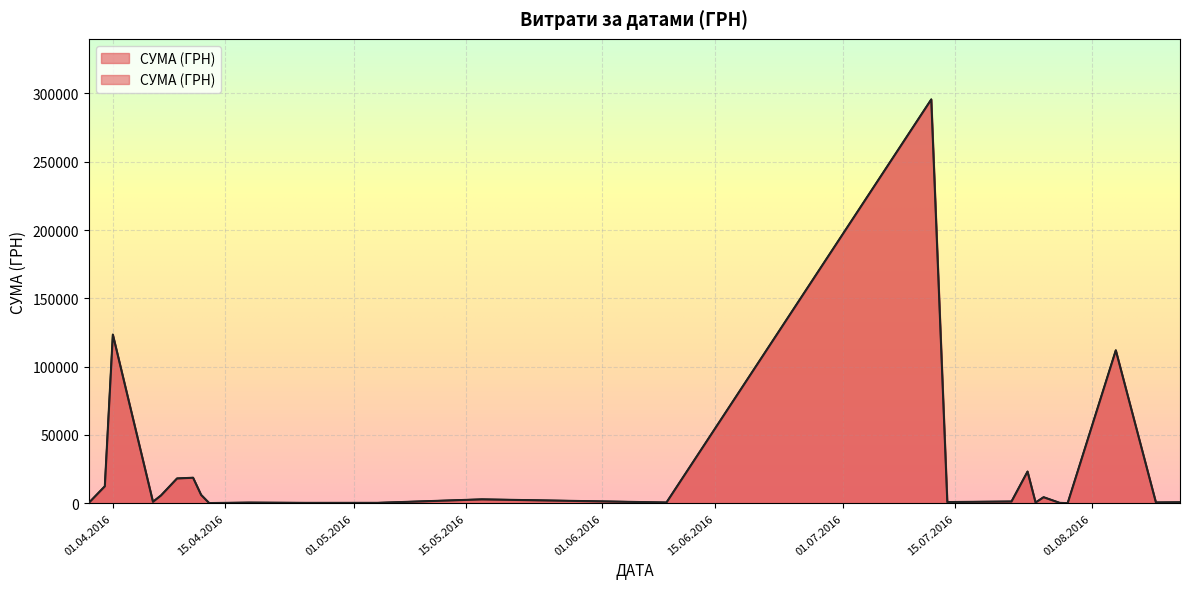

What is the minimum value shown in the chart?

11.2